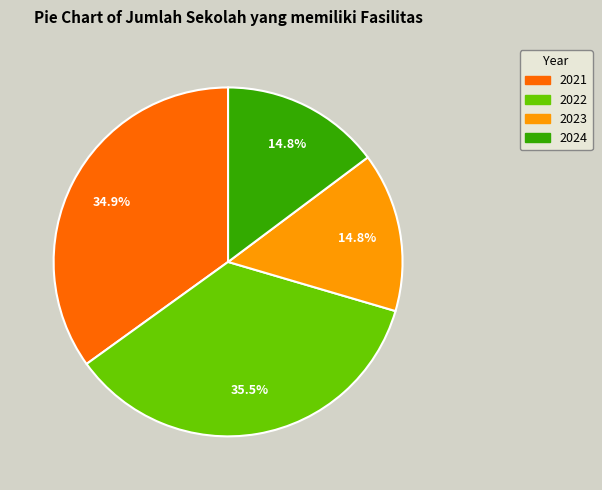

Count the number of slices in the pie.

4